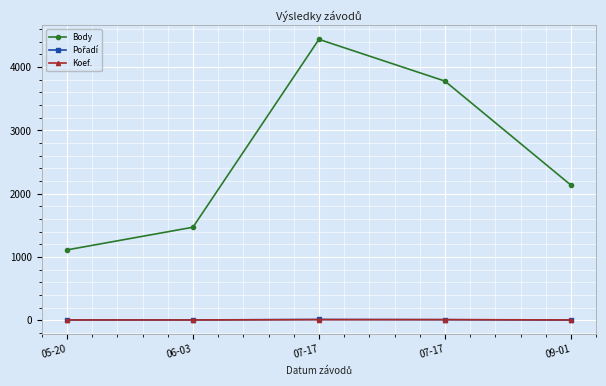

What is the minimum value shown in the chart?

5